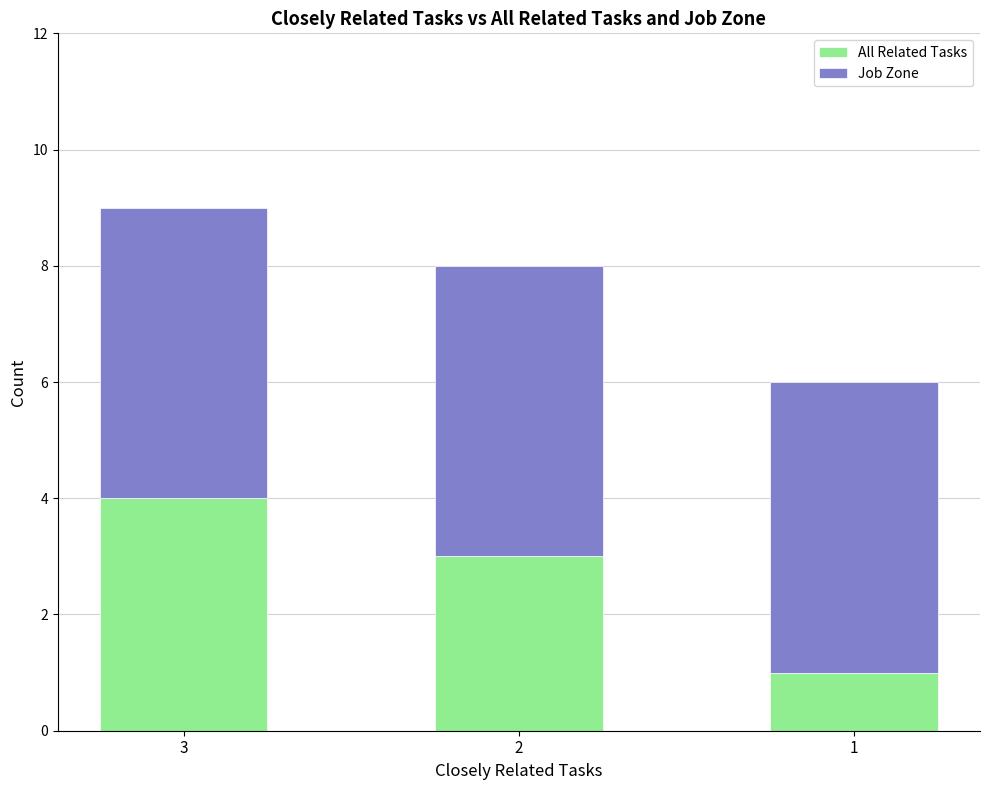

At which label does All Related Tasks first exceed 3?

3